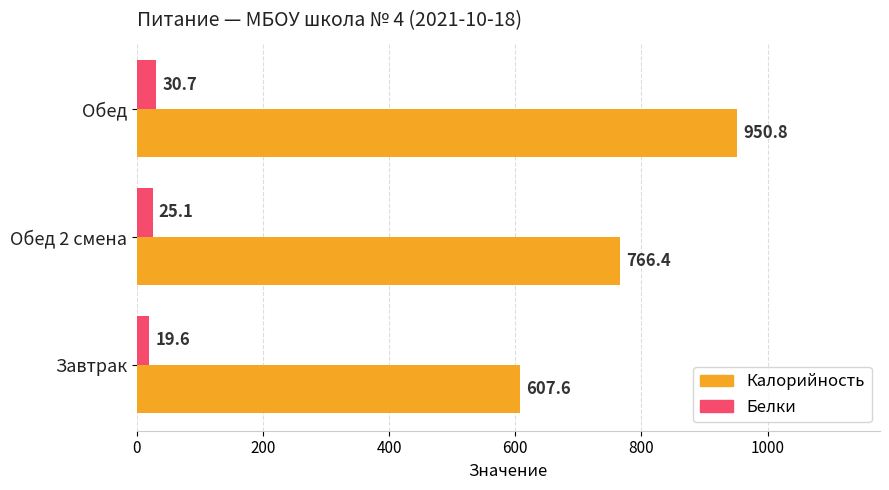

At which category is the sum across all series the highest?

Обед